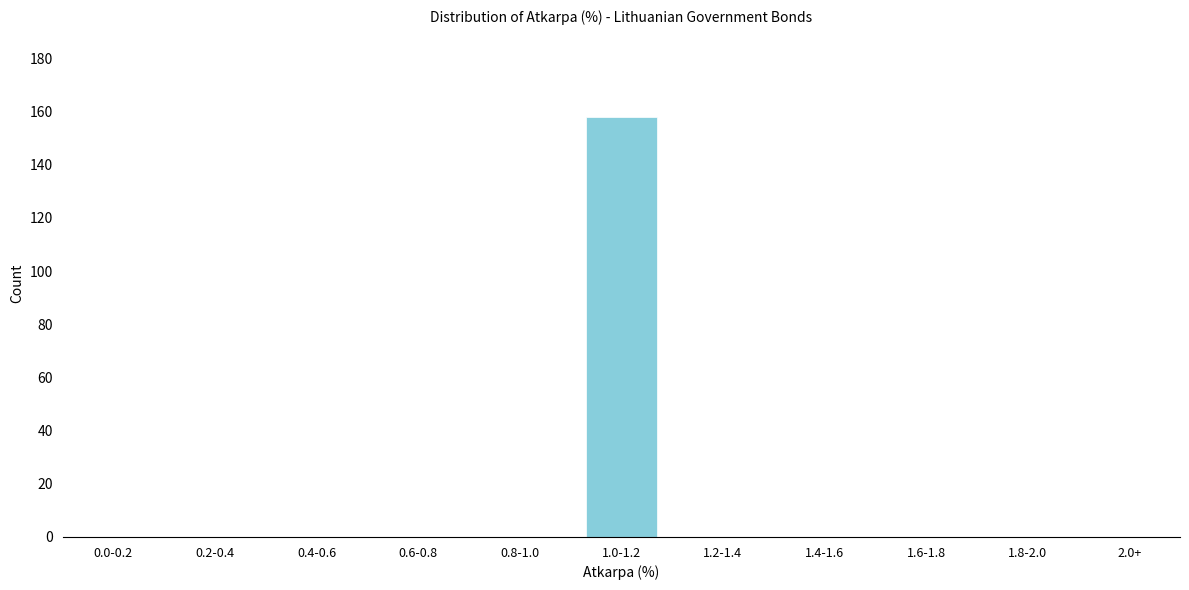

Reading left to right, extract all data points from this chart.

0.0-0.2=0	0.2-0.4=0	0.4-0.6=0	0.6-0.8=0	0.8-1.0=0	1.0-1.2=158	1.2-1.4=0	1.4-1.6=0	1.6-1.8=0	1.8-2.0=0	2.0+=0